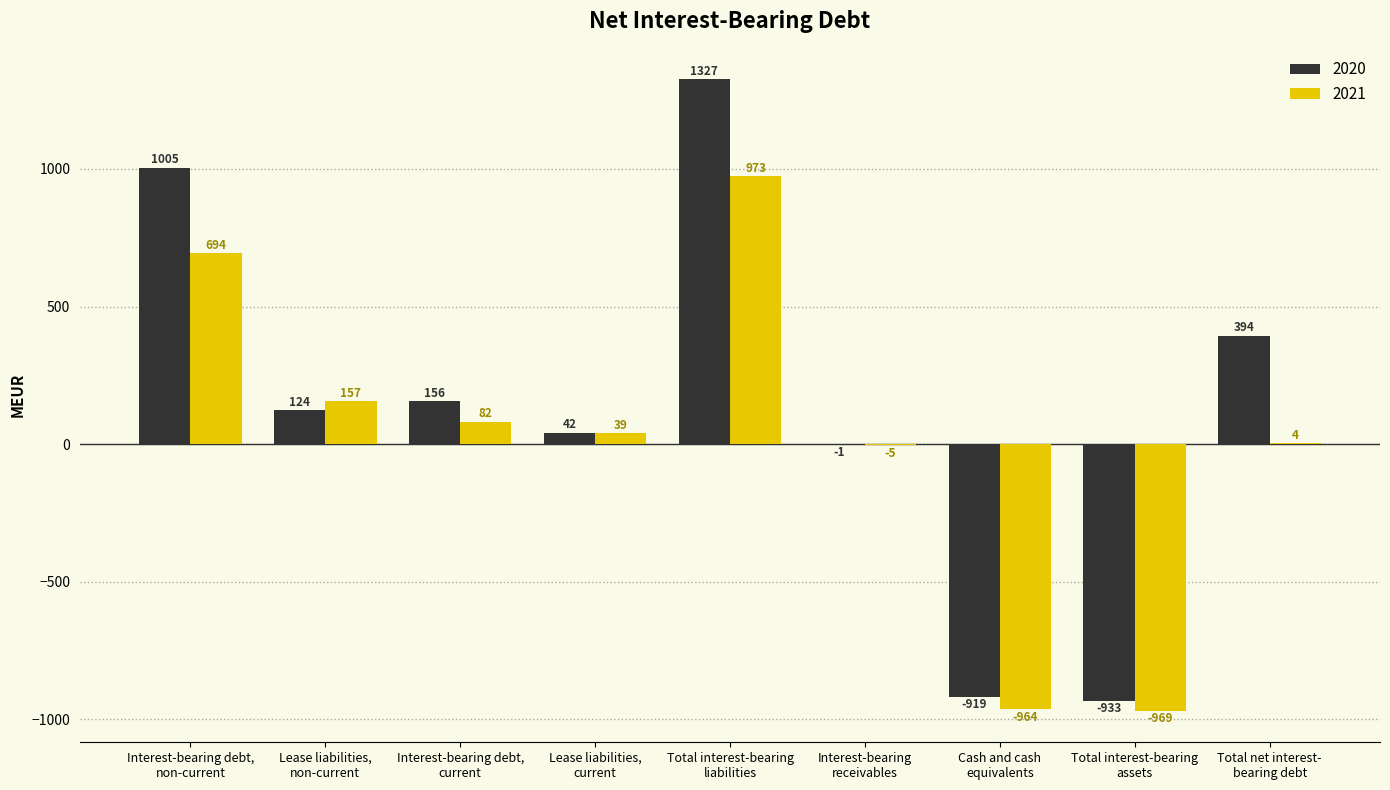

Count the number of categories in the chart.

9